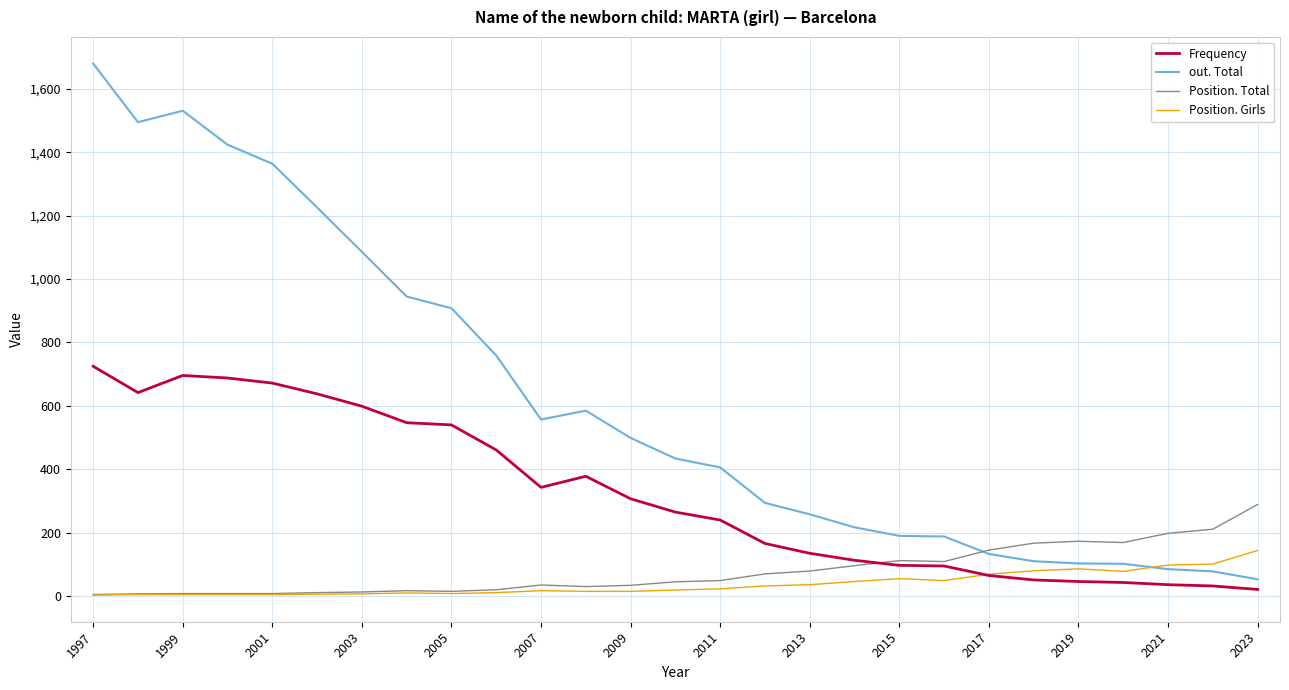

What is the maximum value shown in the chart?

1680